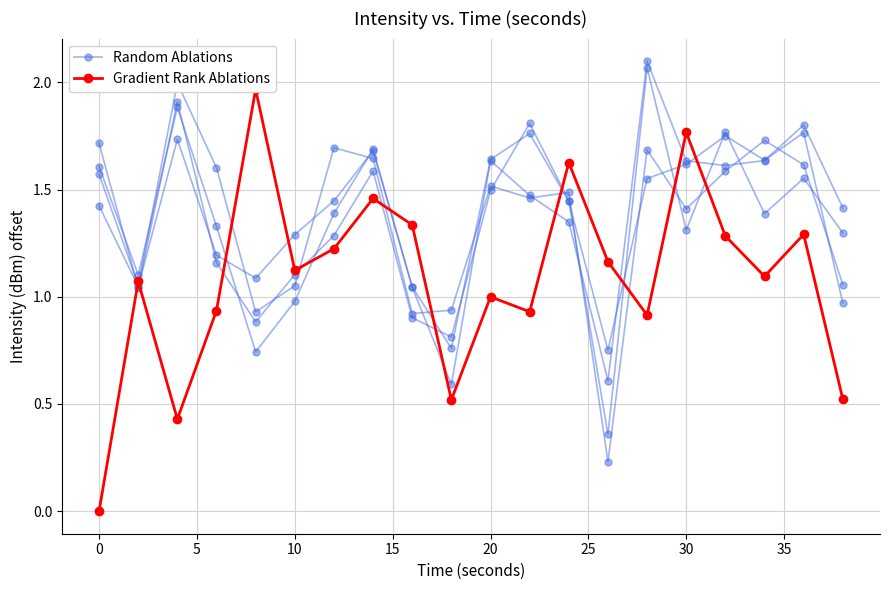

What is the lowest value of the Random Ablations series?

0.2